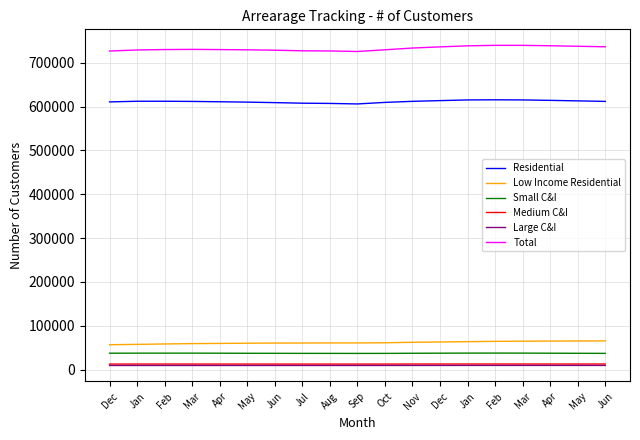

What are all the series names shown in the legend?

Residential, Low Income Residential, Small C&I, Medium C&I, Large C&I, Total